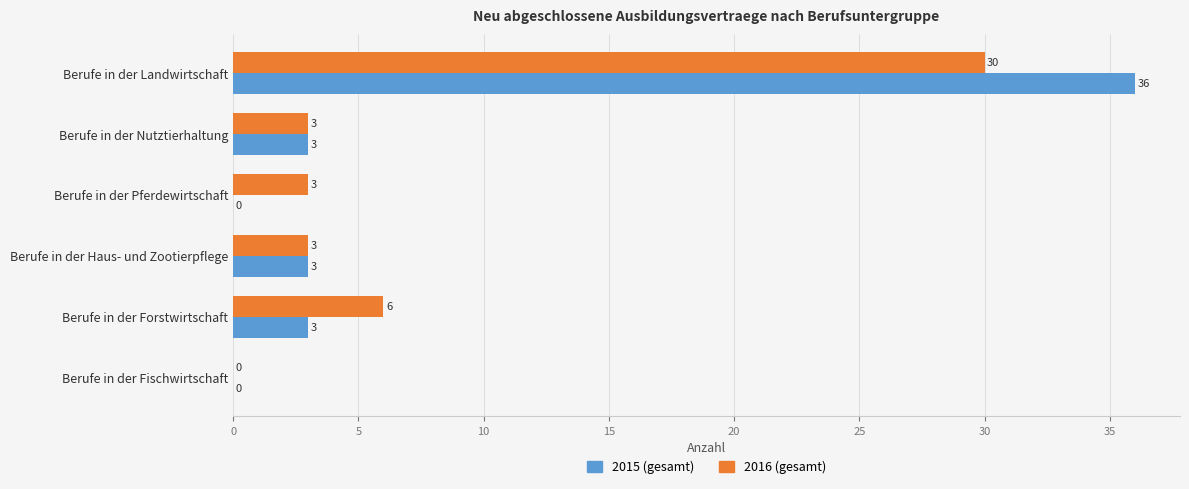

At which category does the chart reach its peak across all series?

Berufe in der Landwirtschaft